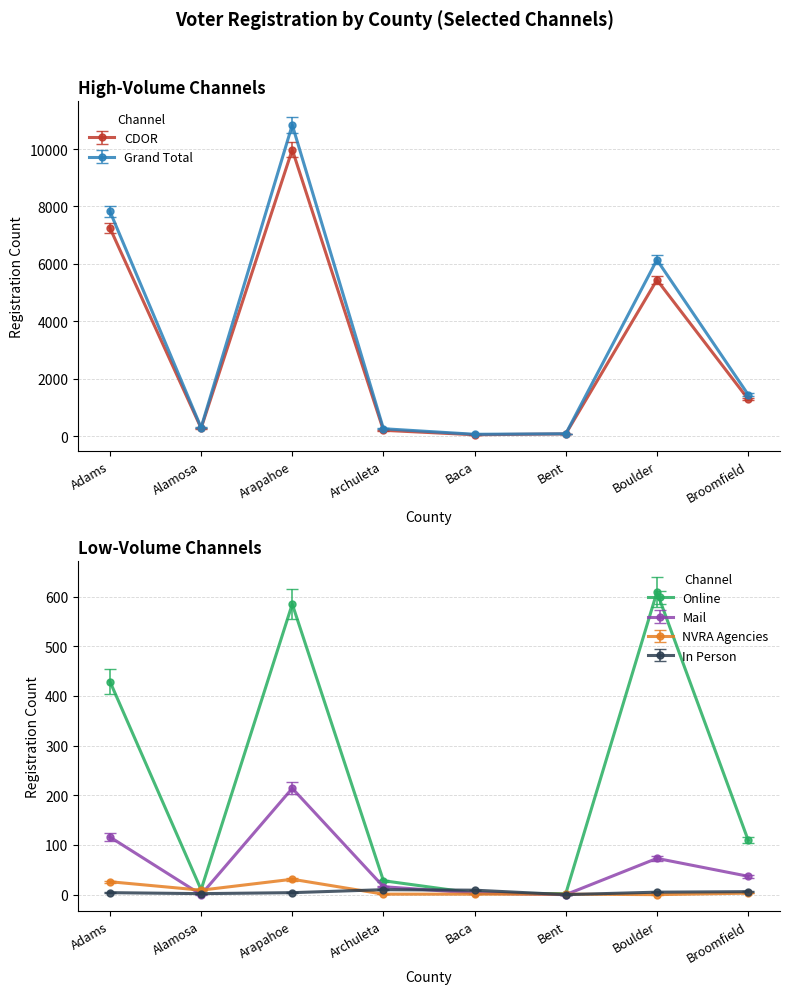

True or false: Mail and CDOR intersect in this chart.

False